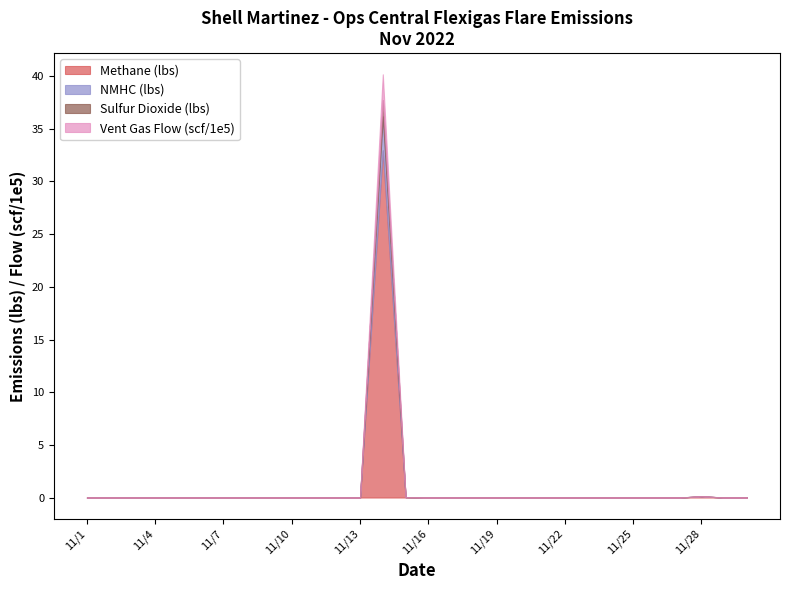

What is the average value of the Sulfur Dioxide (lbs) series?

0.1